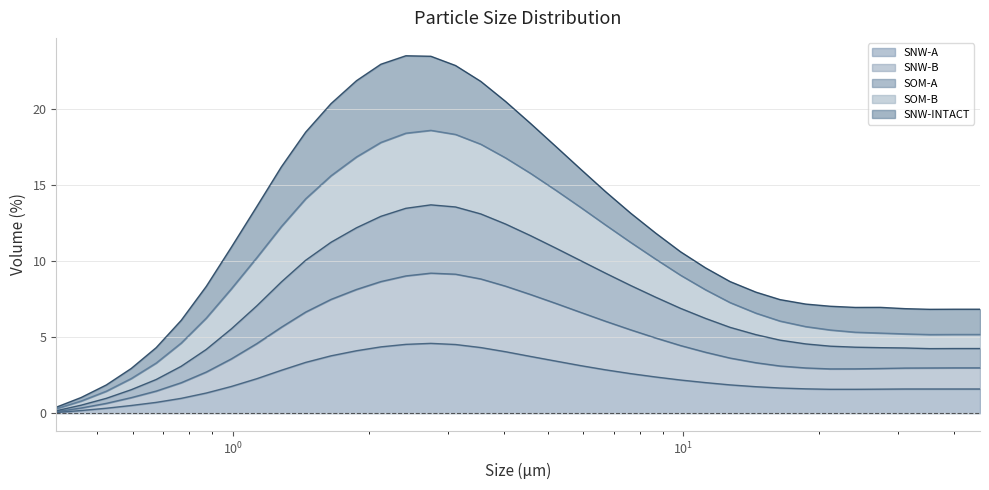

Does the chart display data point markers on the line(s)?

No